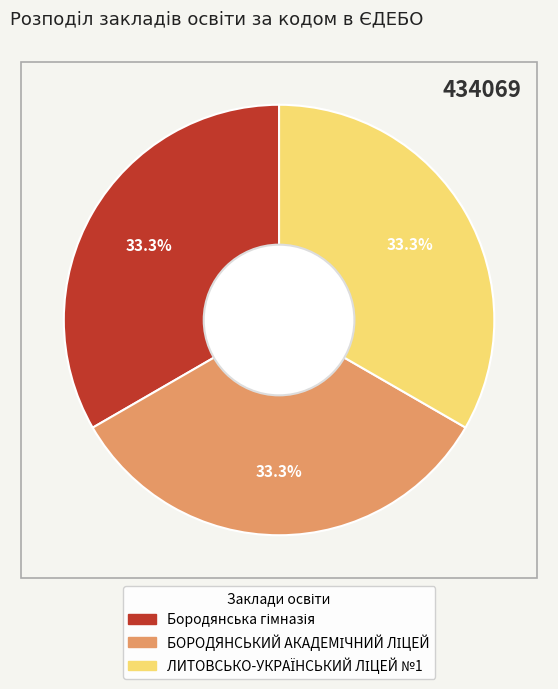

Does any single category account for the majority?

No